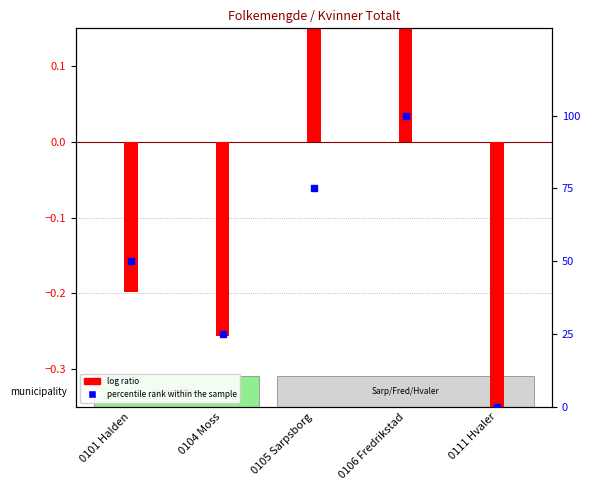

What is the smallest value displayed?

-0.9